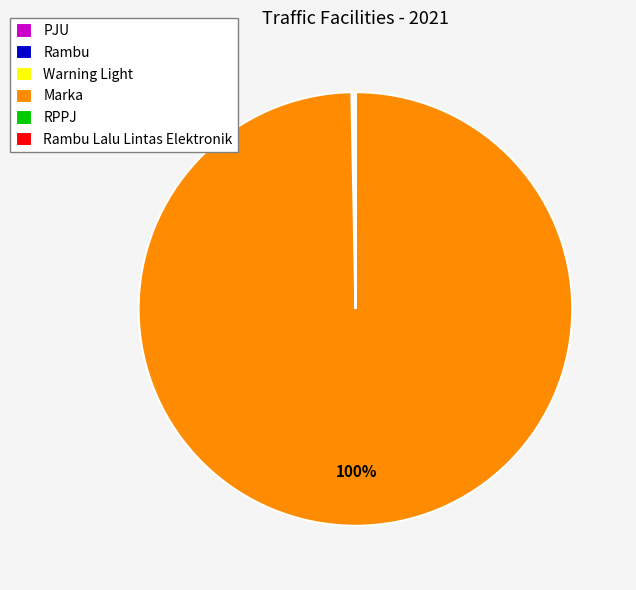

The Marka slice represents 94% of the pie. True or false?

False